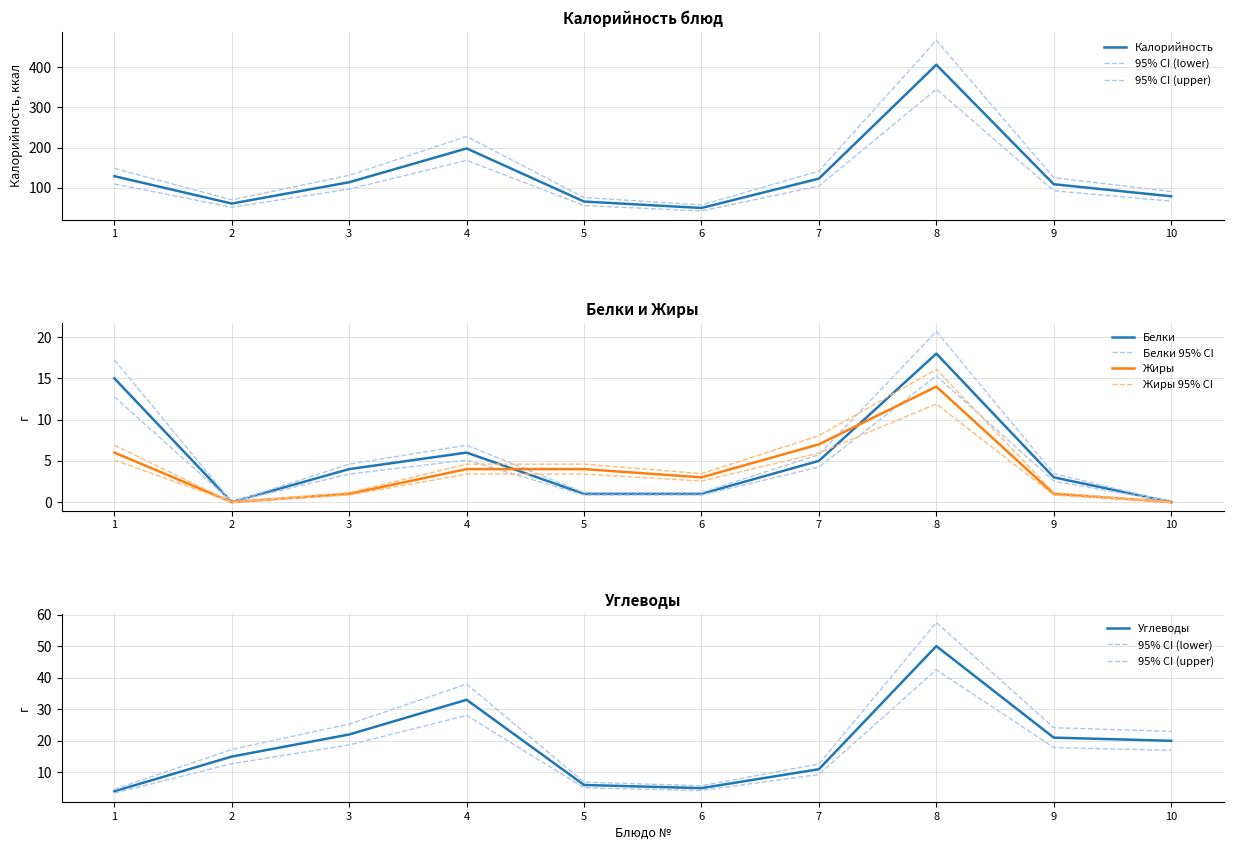

What are all the series names shown in the legend?

Калорийность, Белки, Жиры, Углеводы